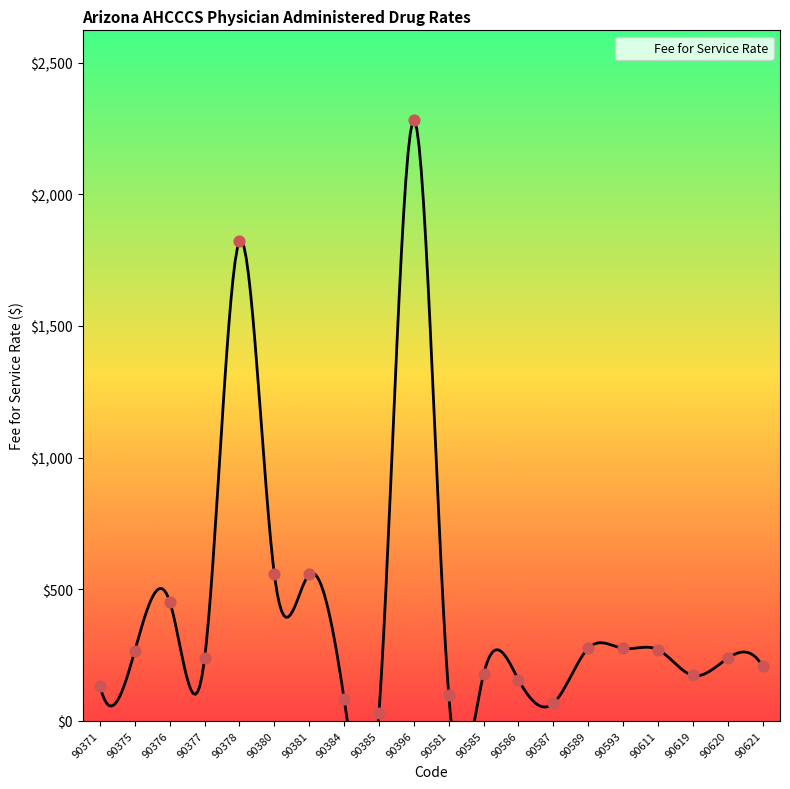

Which has a higher value, 90581 or 90377?

90377